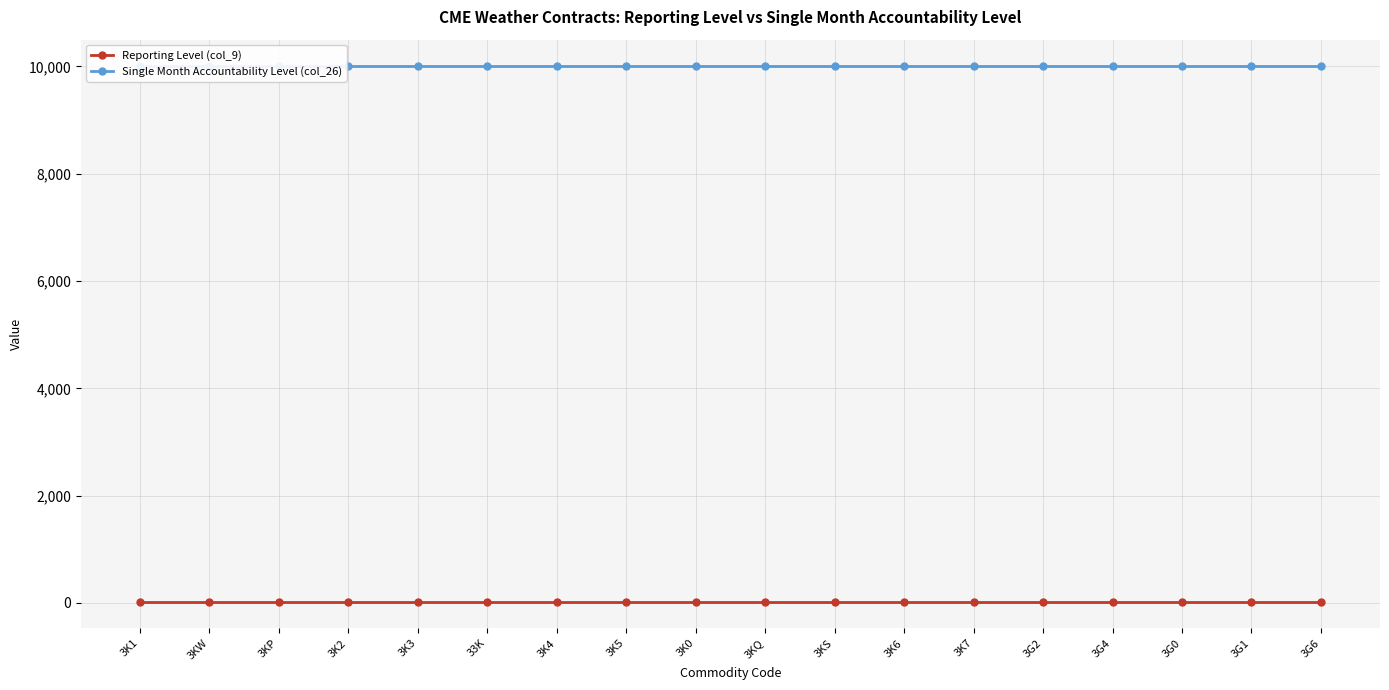

True or false: Single Month Accountability Level (col_26) and Reporting Level (col_9) intersect in this chart.

False